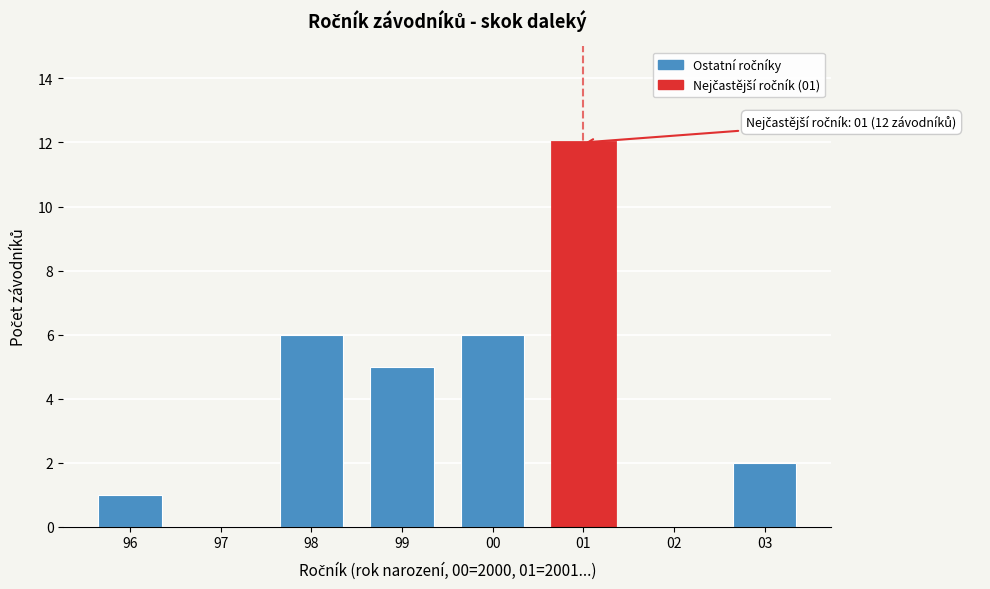

What is the sum of all values?

32